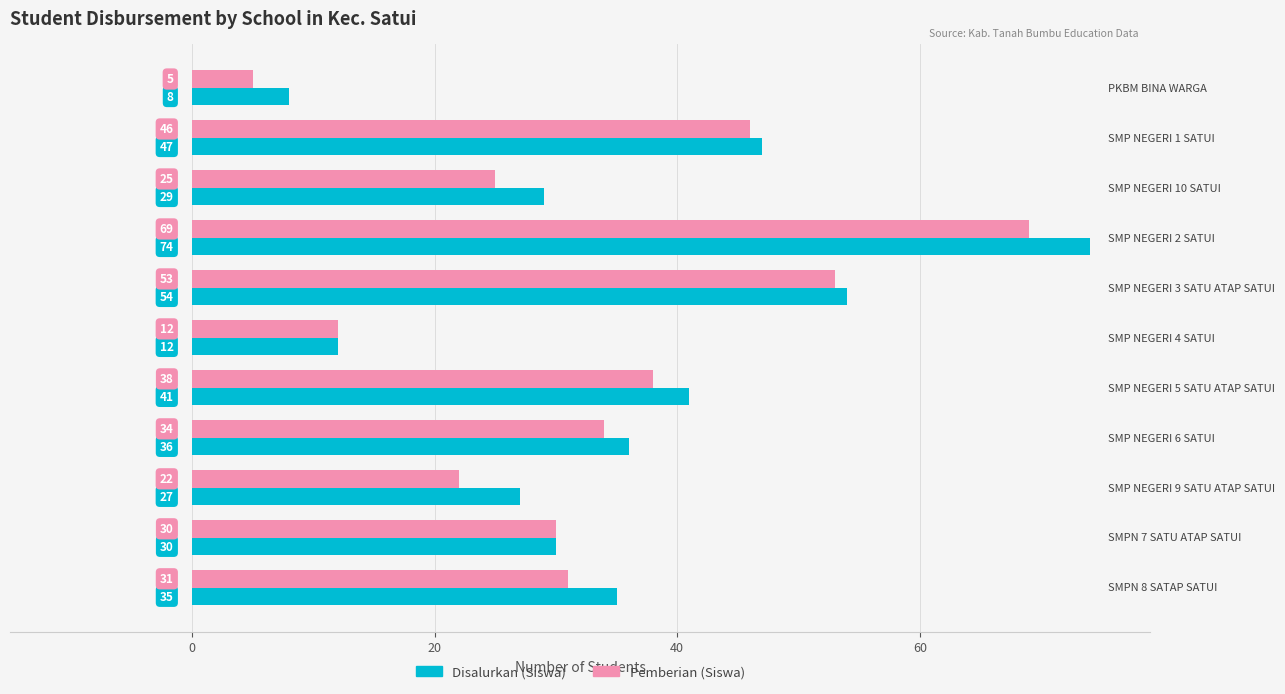

What is the maximum value shown in the chart?

74